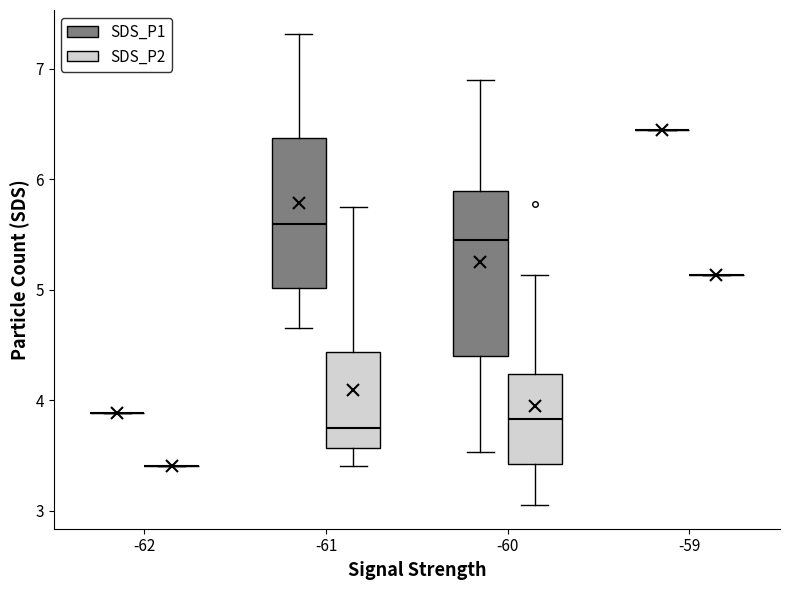

Which box is the tallest, from its lower edge to its upper edge?

-60 (SDS_P1)